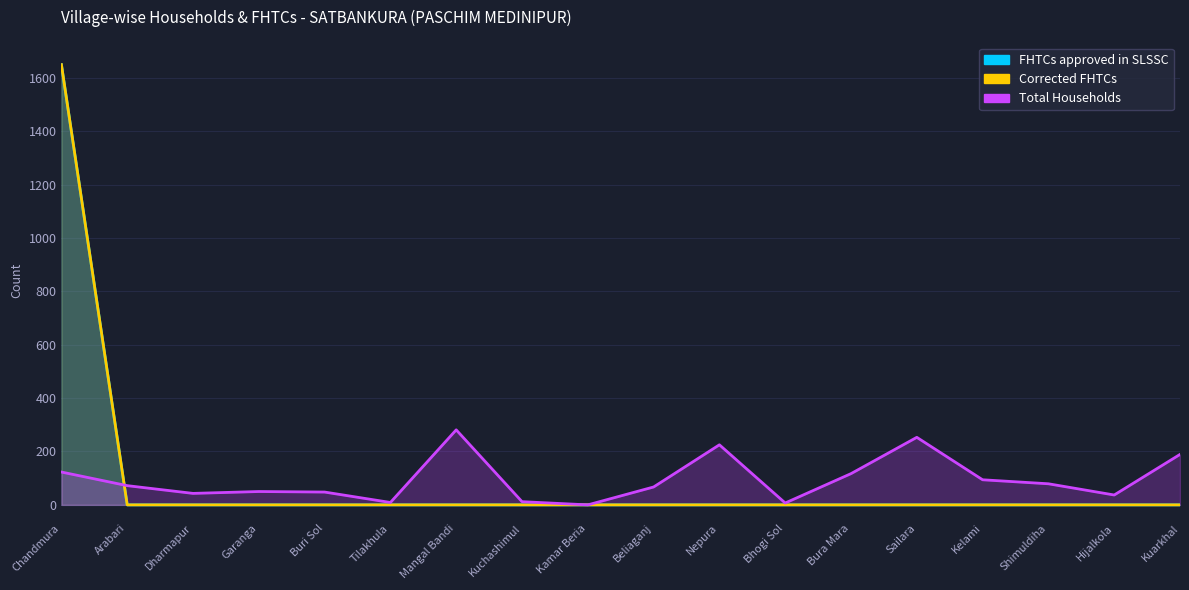

Reading left to right, transcribe all the data shown in this chart.

Total Households: Chandmura=123	Arabari=72	Dharmapur=43	Garanga=50	Buri Sol=48	Tilakhula=9	Mangal Bandi=281	Kuchashimul=12	Kamar Beria=0	Beliaganj=67	Nepura=225	Bhogi Sol=7	Bura Mara=117	Sailara=253	Kelami=94	Shimuldiha=79	Hijalkola=37	Kuarkhal=189
FHTCs approved in SLSSC: Chandmura=1649	Arabari=0	Dharmapur=0	Garanga=0	Buri Sol=0	Tilakhula=0	Mangal Bandi=0	Kuchashimul=0	Kamar Beria=0	Beliaganj=0	Nepura=0	Bhogi Sol=0	Bura Mara=0	Sailara=0	Kelami=0	Shimuldiha=0	Hijalkola=0	Kuarkhal=0
Corrected FHTCs: Chandmura=1649	Arabari=0	Dharmapur=0	Garanga=0	Buri Sol=0	Tilakhula=0	Mangal Bandi=0	Kuchashimul=0	Kamar Beria=0	Beliaganj=0	Nepura=0	Bhogi Sol=0	Bura Mara=0	Sailara=0	Kelami=0	Shimuldiha=0	Hijalkola=0	Kuarkhal=0